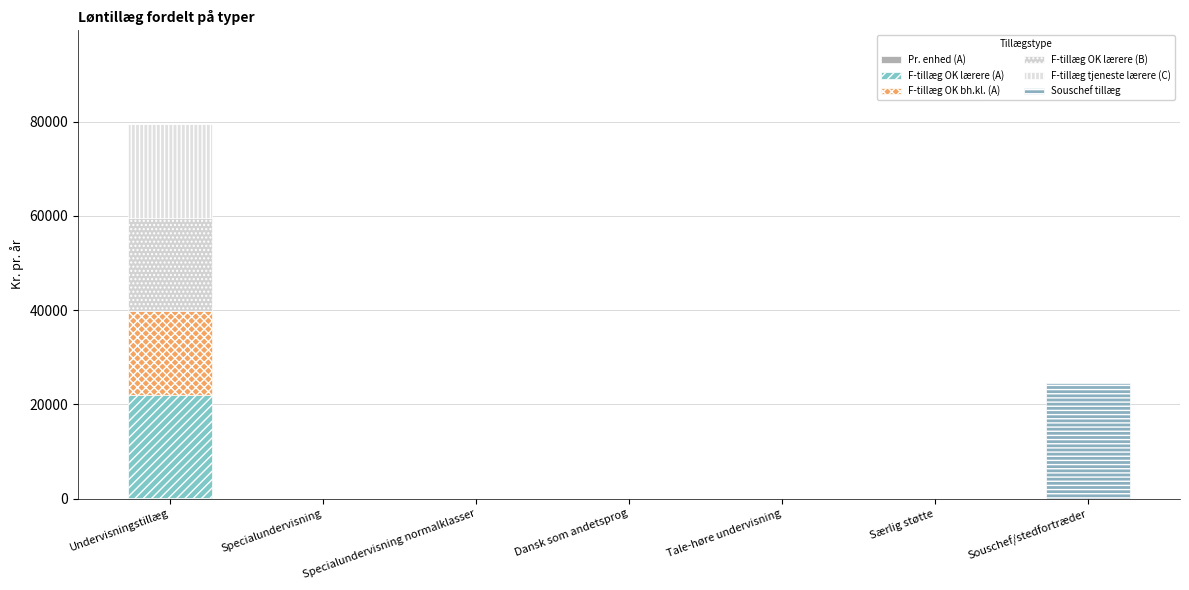

Does the chart contain stacked bars?

Yes